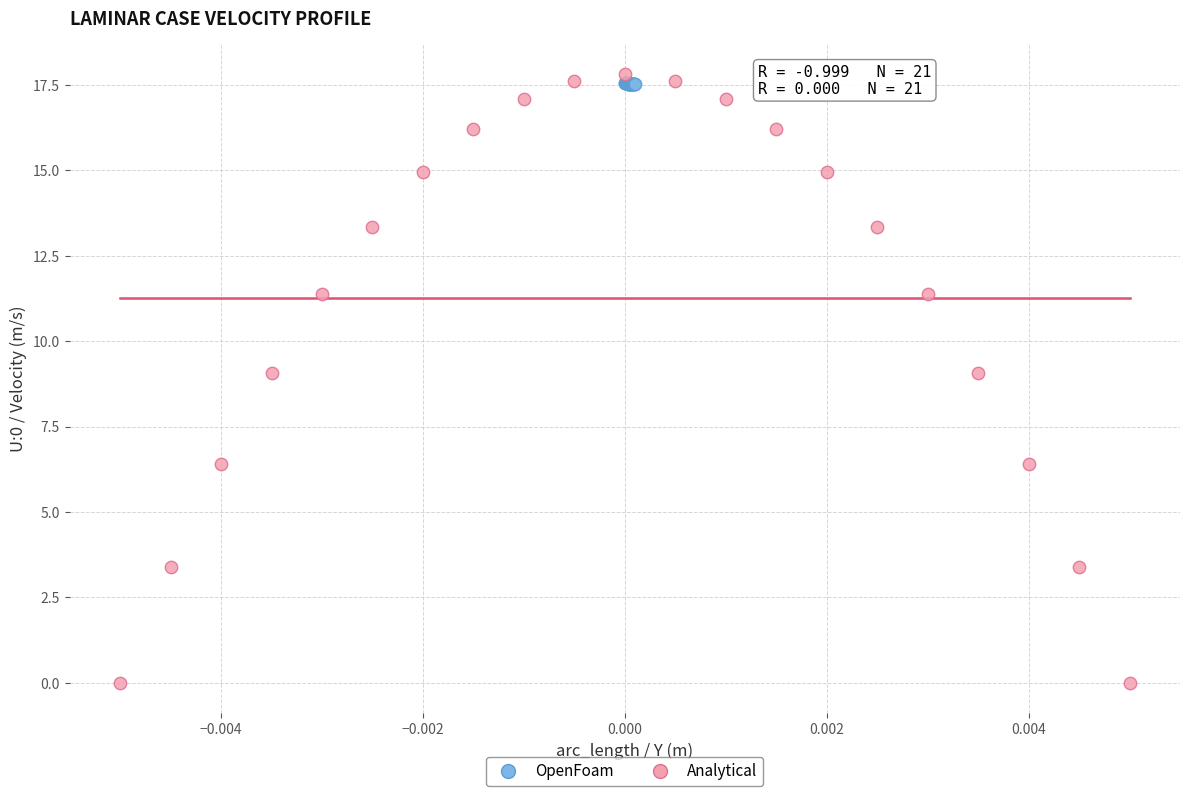

Which series has the widest spread of Y values?

Analytical